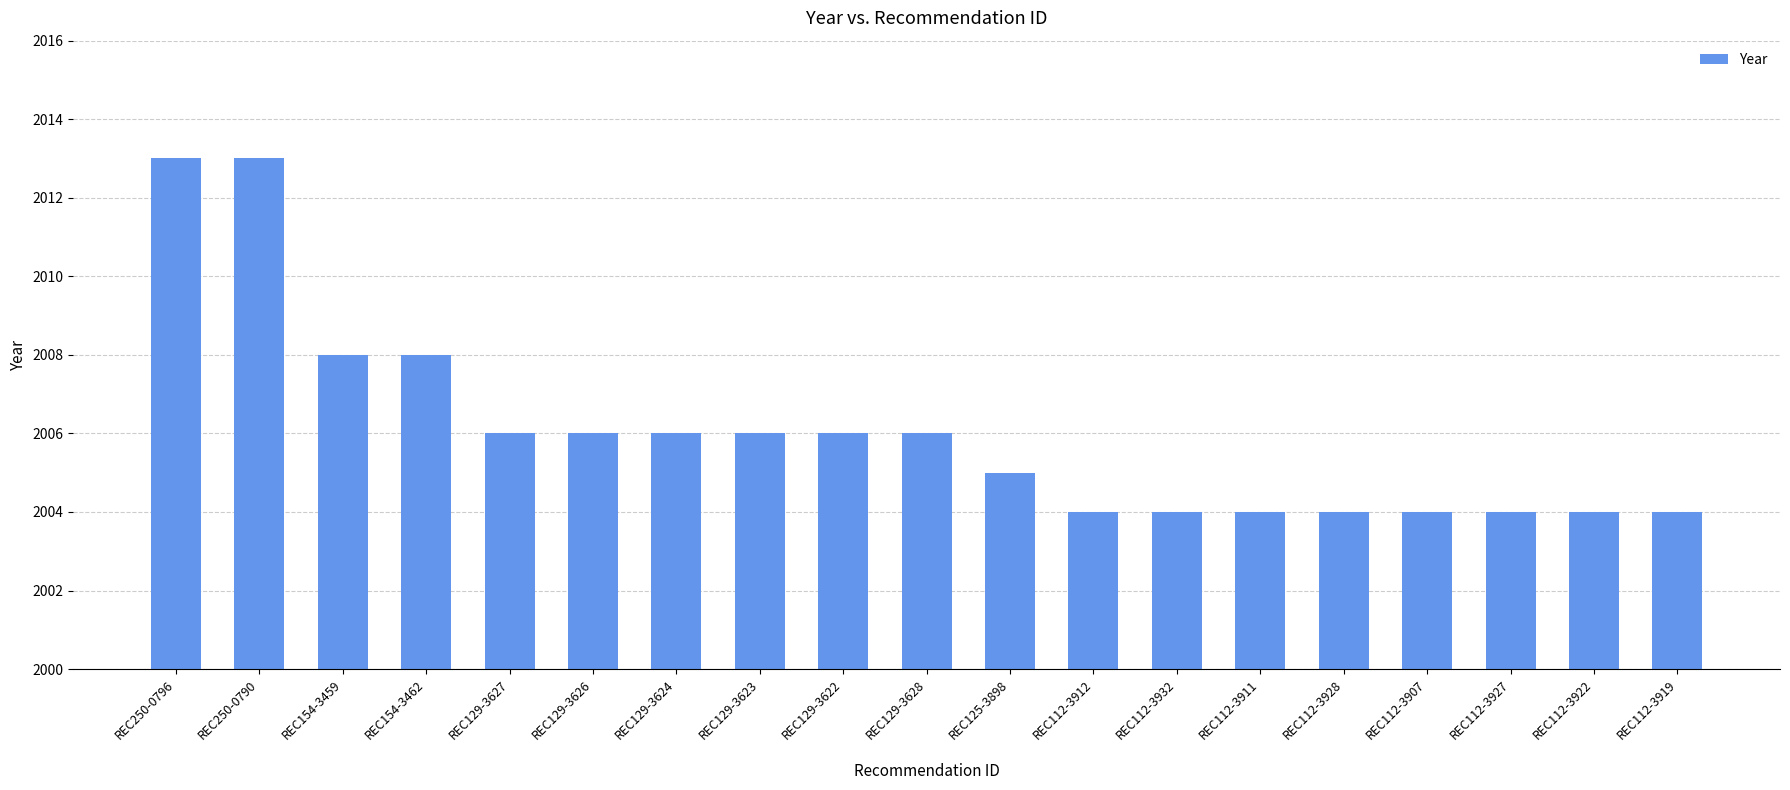

At which label does the data first exceed 2006?

REC250-0796